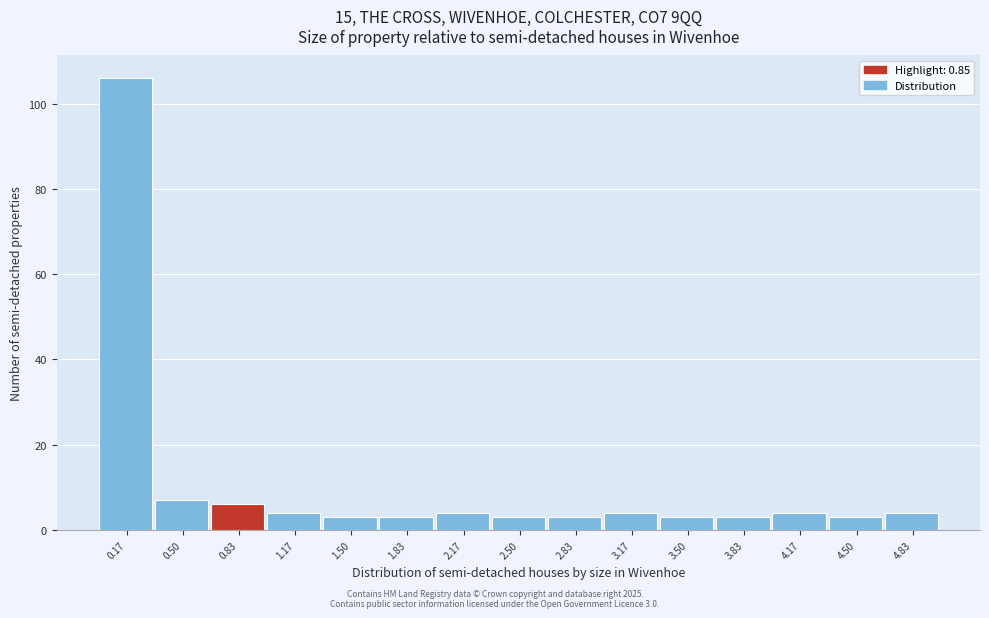

Over which range of the x-axis is the bar tallest?

0.00 to 0.35